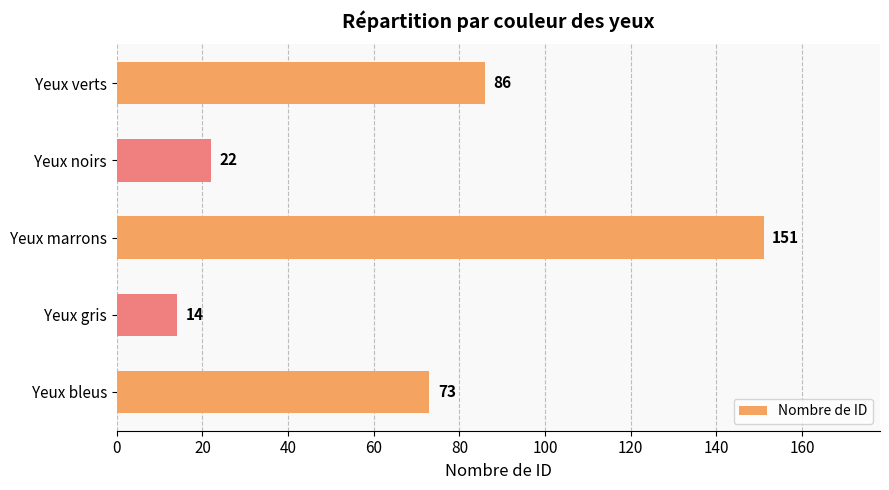

What is the maximum value shown in the chart?

151